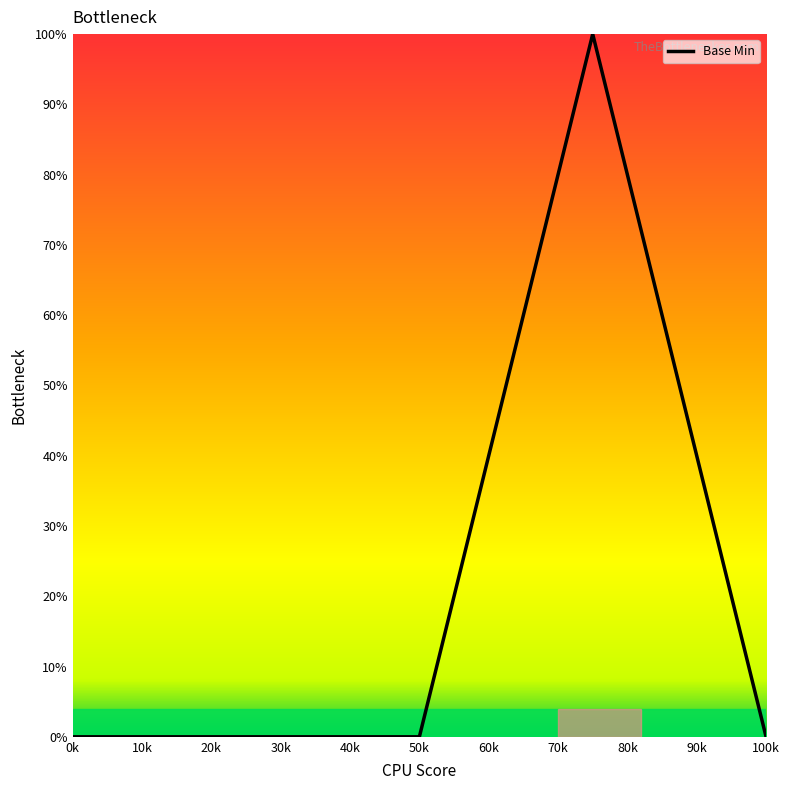

Reading left to right, what are all the values shown in this chart?

0	0	0	100	0